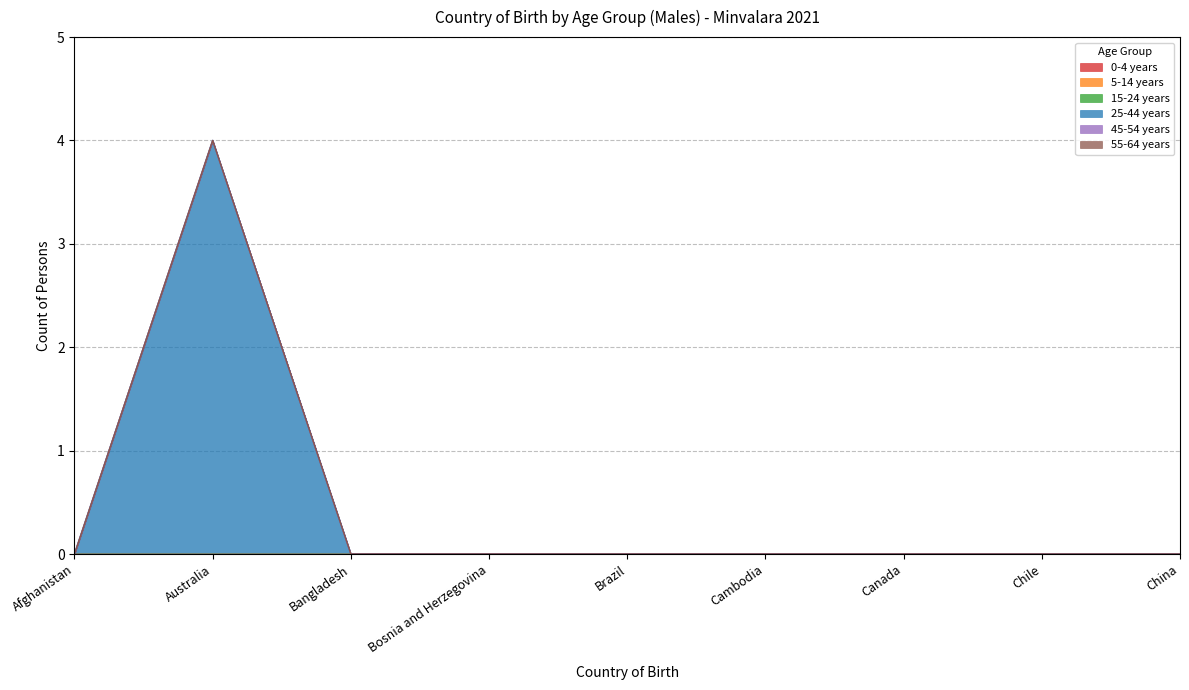

List the series in order of their peak value, highest first.

25-44 years, 0-4 years, 5-14 years, 15-24 years, 45-54 years, 55-64 years